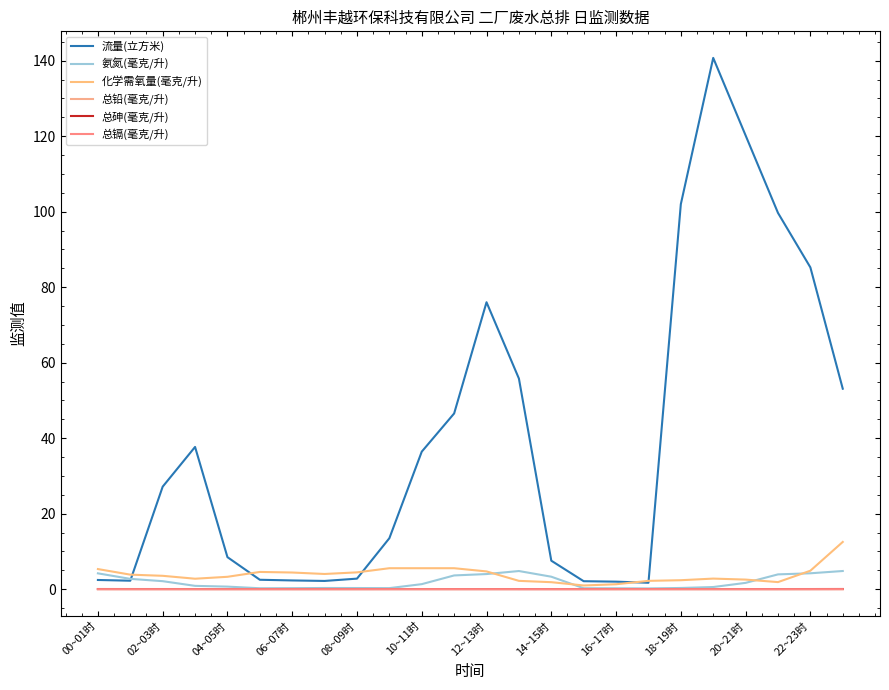

How many lines are shown in the chart?

6